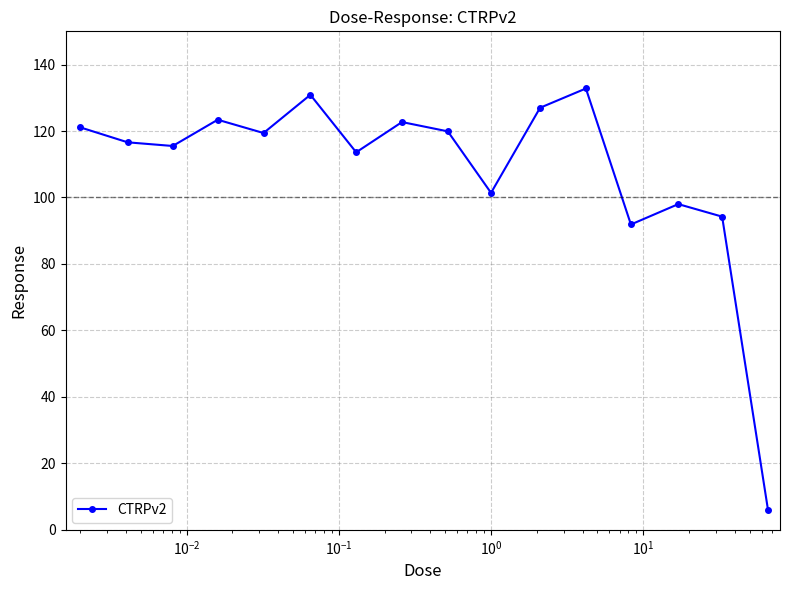

True or false: there are more than 2 points higher than both neighbors.

True